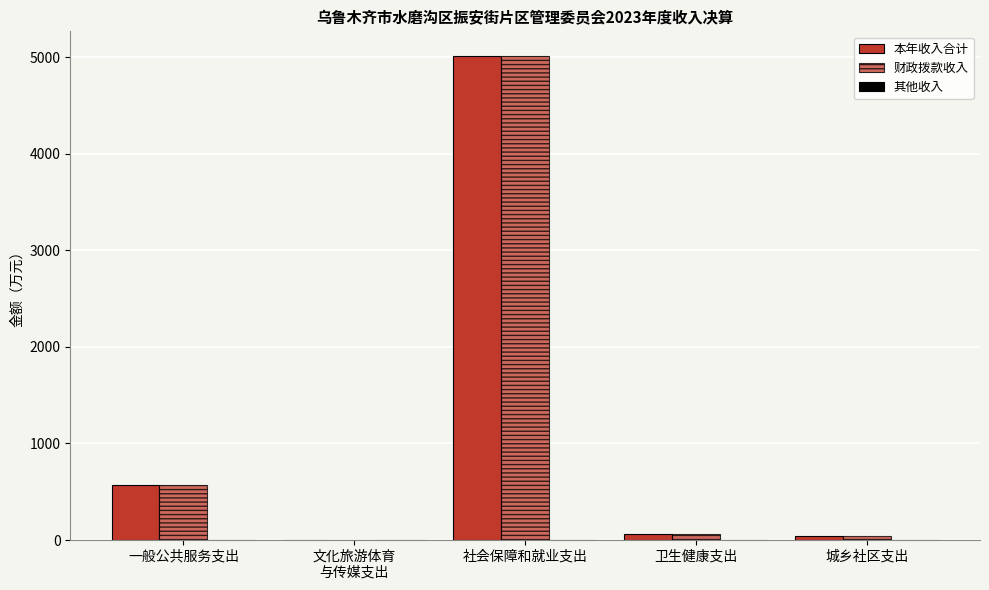

How many data points does each series have?

5